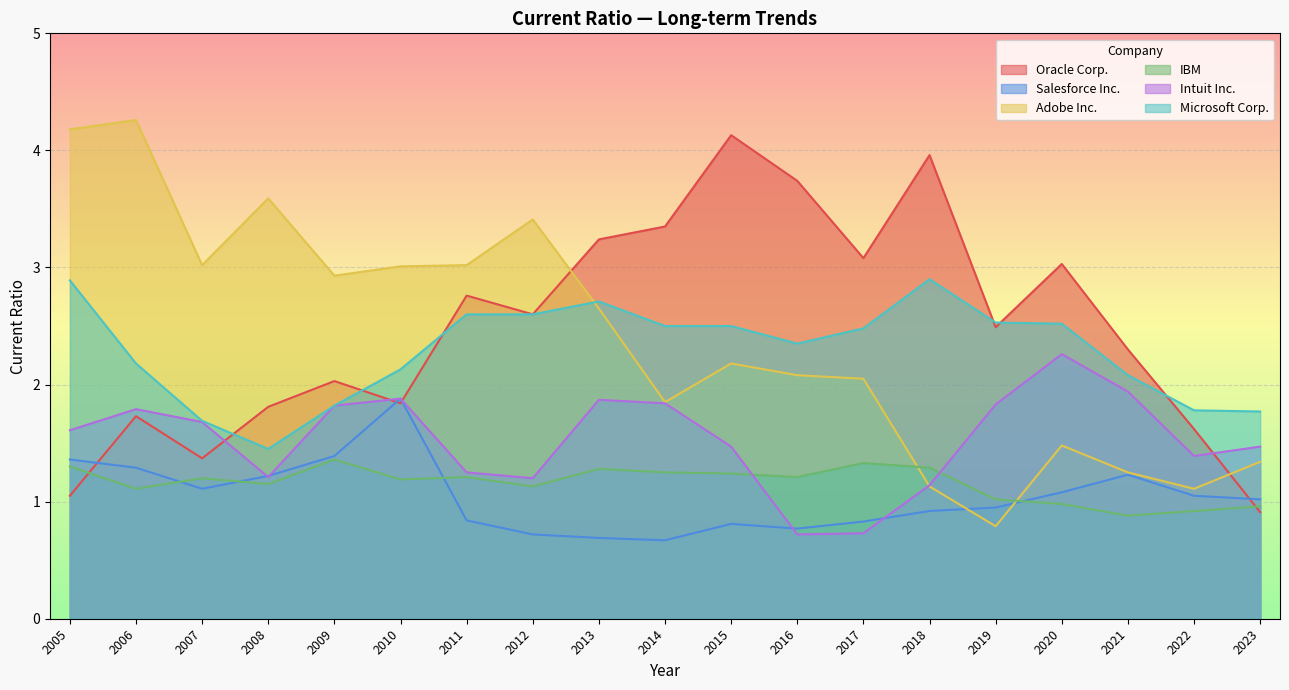

What is the total value across all series at 2011?

11.7